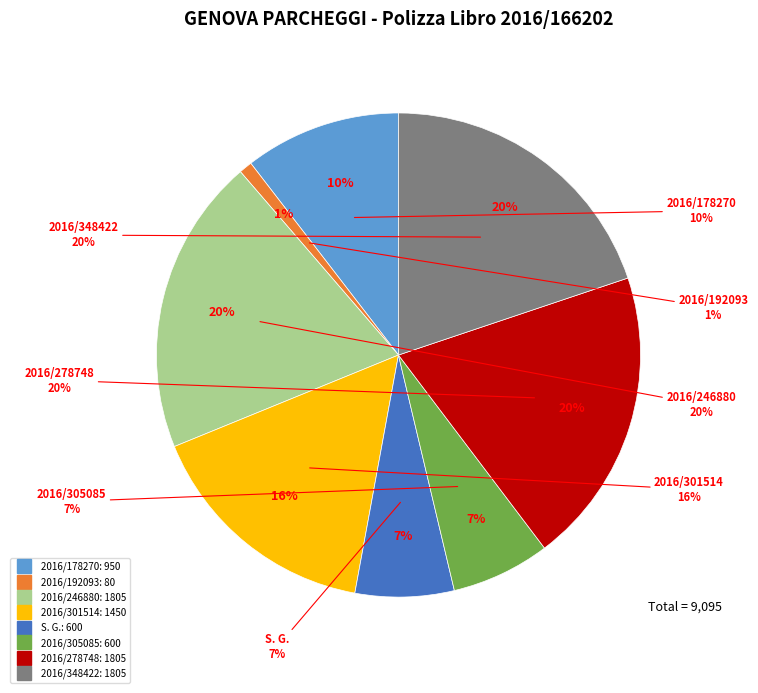

Is there a majority slice in this chart?

No